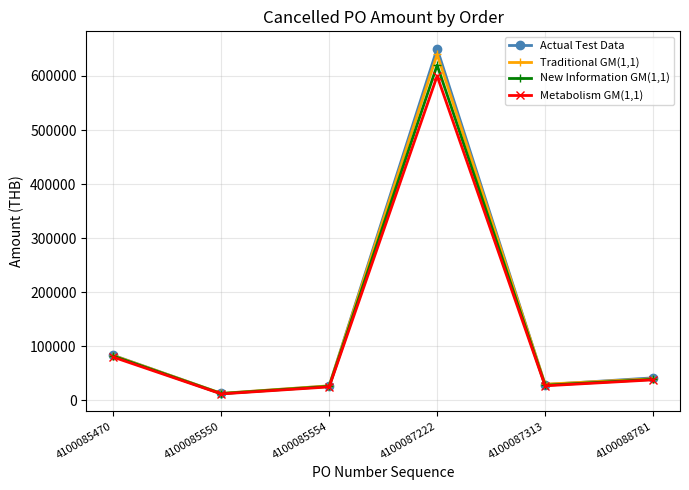

What is the value of the Traditional GM(1,1) point at the 6th from the left?

40000.0